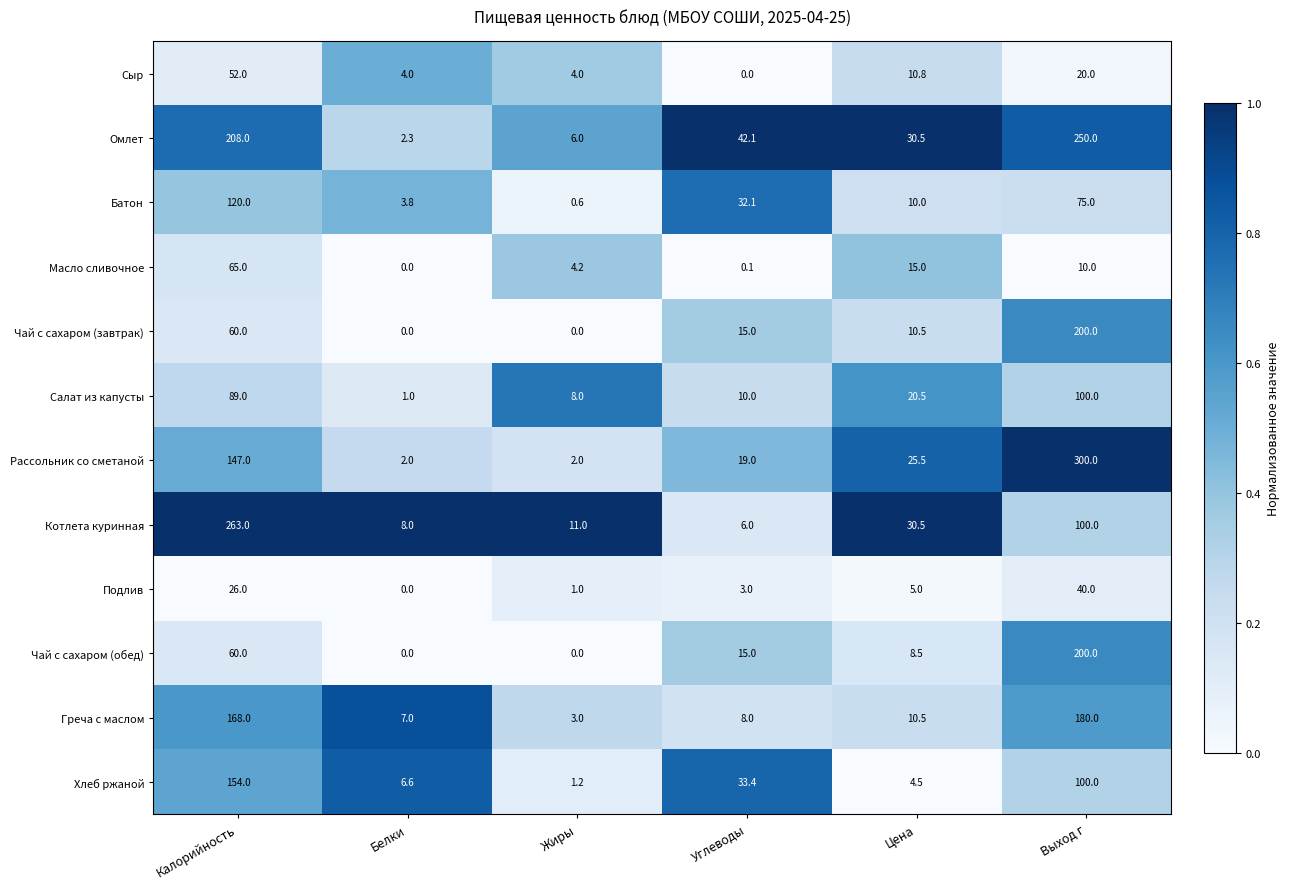

The Омлет series shows 42.1 at Цена. True or false?

False